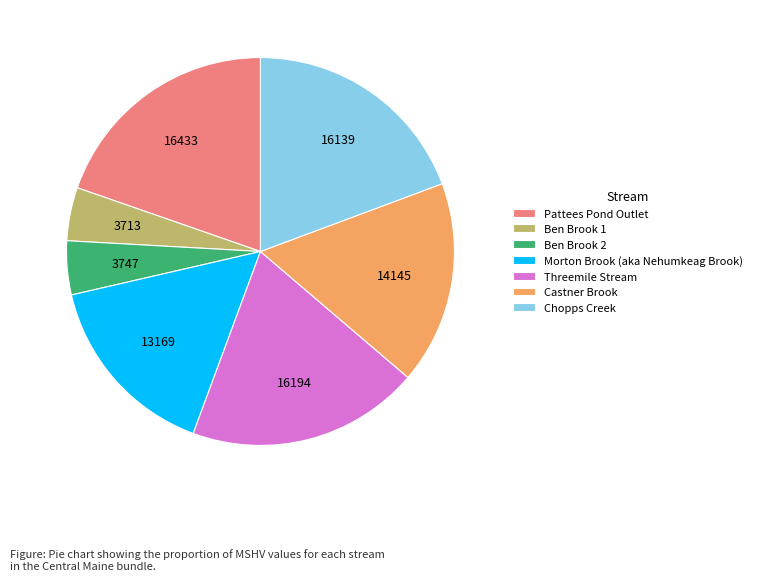

Does any single category account for the majority?

No